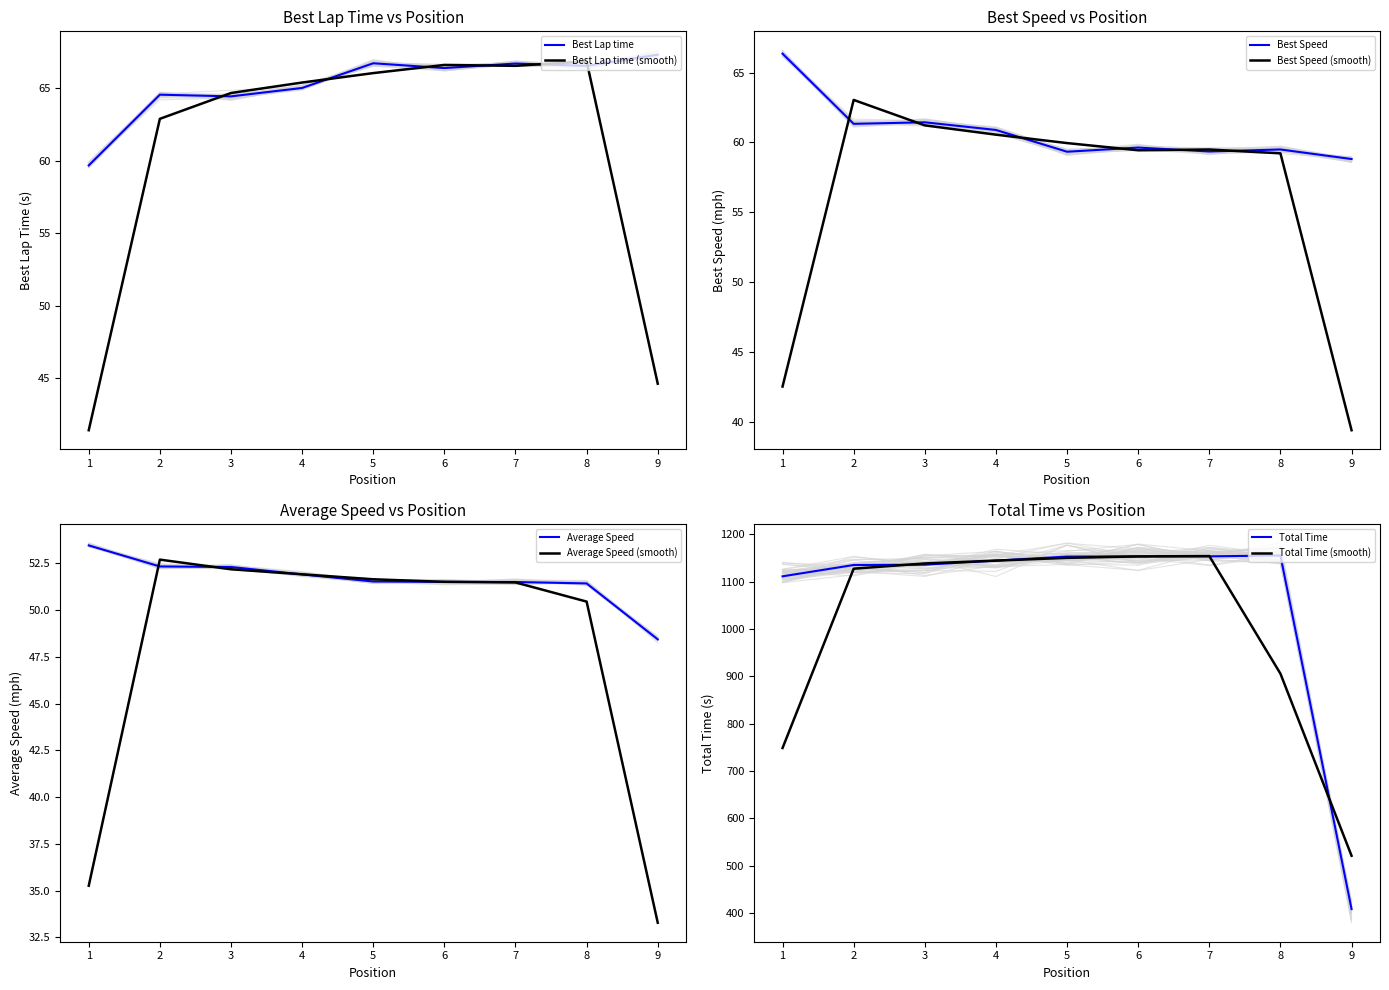

The value of Total Time at 3 is 1515.5. True or false?

False